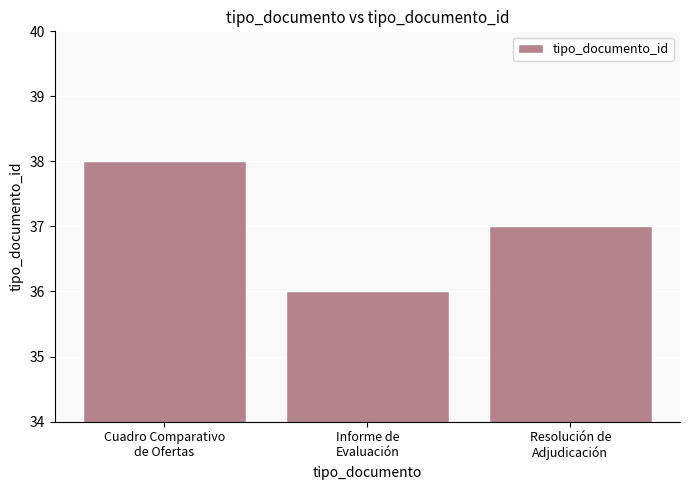

Count the number of data series in this chart.

1